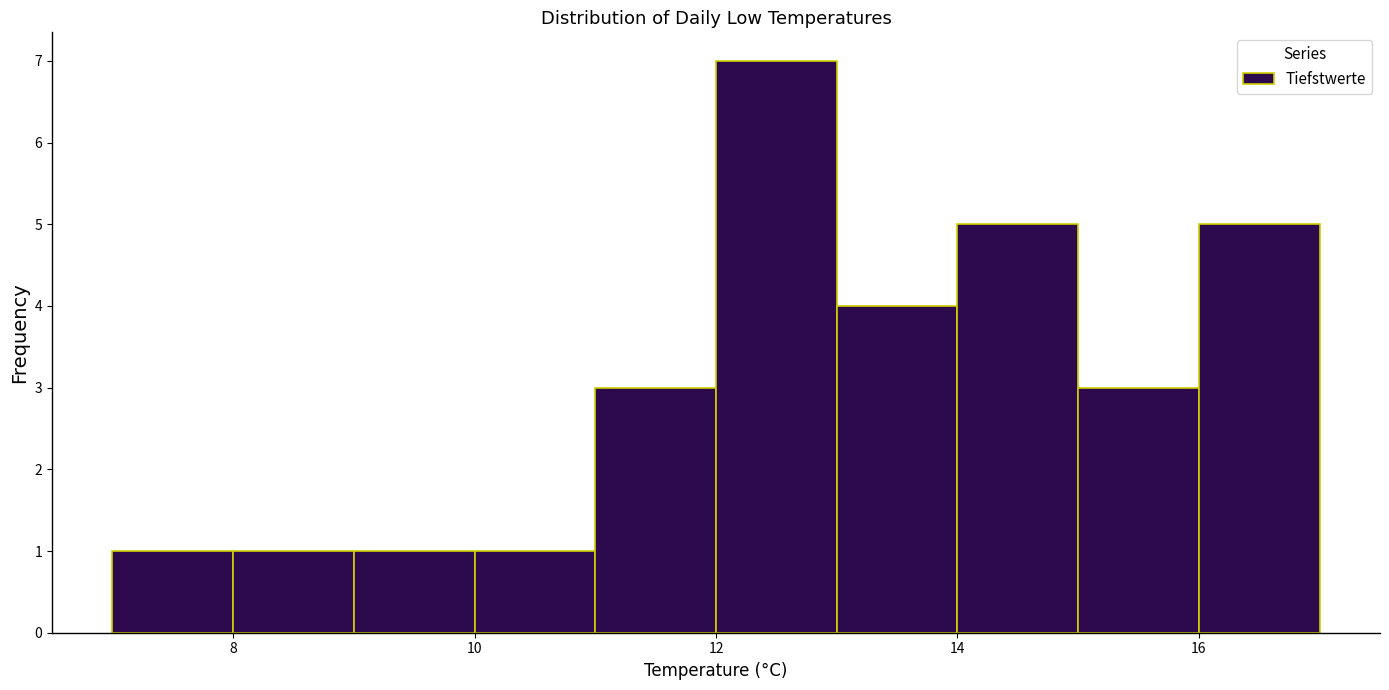

Reading left to right, transcribe this chart: for each bar, give the range it covers on the x-axis and its height. The values are not printed on the chart, so give them approximately, as read against the axis.

7 to 8: 1
8 to 9: 1
9 to 10: 1
10 to 11: 1
11 to 12: 3
12 to 13: 7
13 to 14: 4
14 to 15: 5
15 to 16: 3
16 to 17: 5